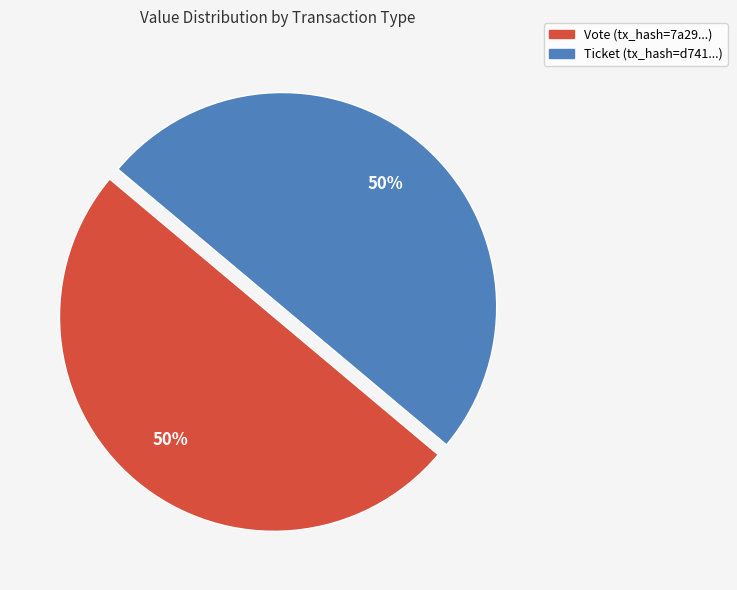

To the nearest percent, what is the average slice percentage?

50%